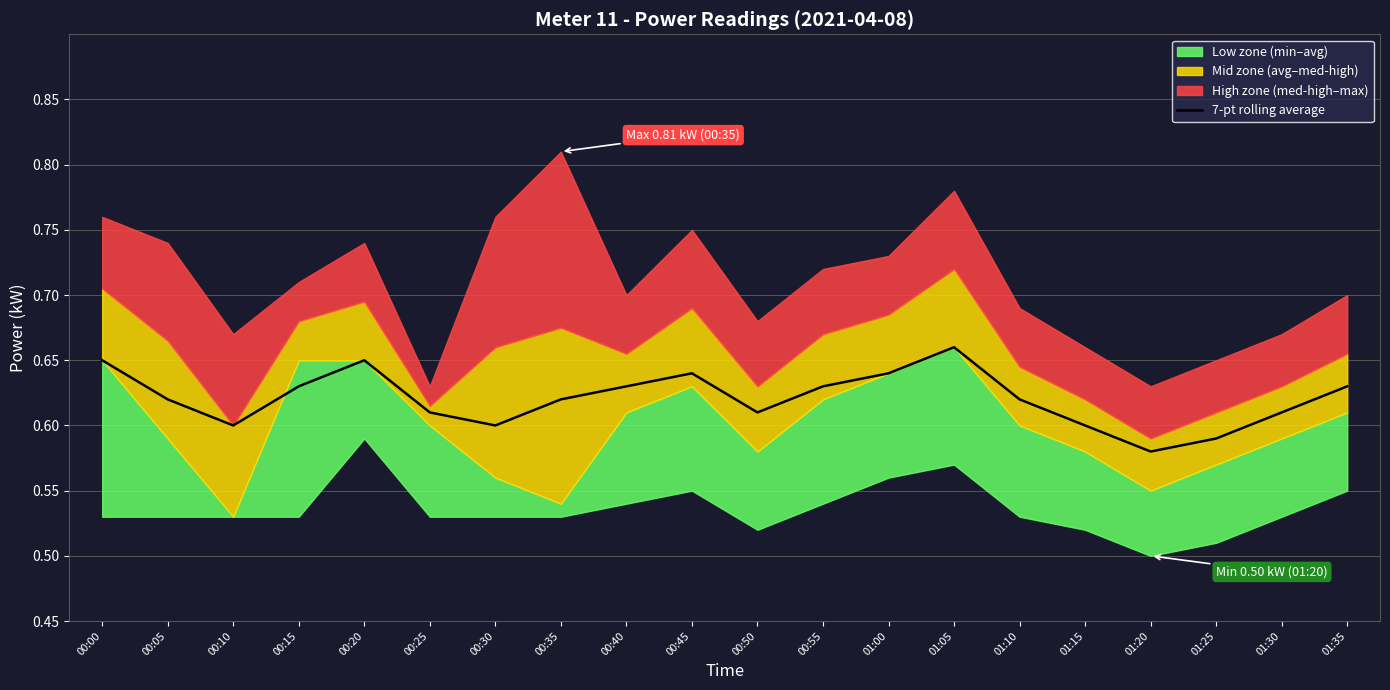

What is the approximate value at 01:25?

0.6